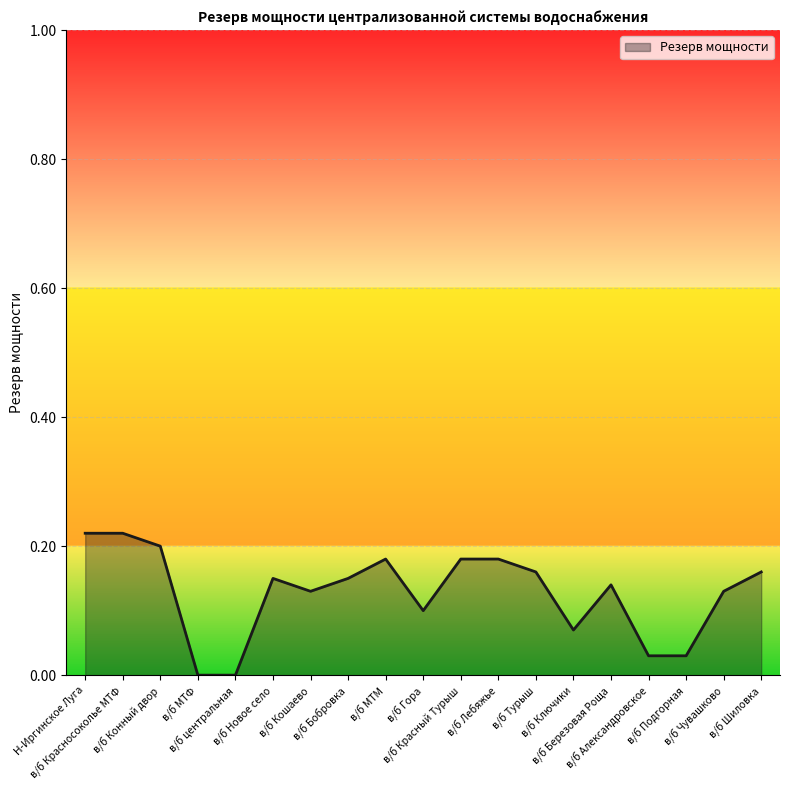

Rank the categories by value from highest to lowest.

Н-Иргинское Луга, в/б Красносоколье МТФ, в/б Конный двор, в/б МТМ, в/б Красный Турыш, в/б Лебяжье, в/б Турыш, в/б Шиловка, в/б Новое село, в/б Бобровка, в/б Березовая Роща, в/б Кошаево, в/б Чувашково, в/б Гора, в/б Ключики, в/б Александровское, в/б Подгорная, в/б МТФ, в/б центральная